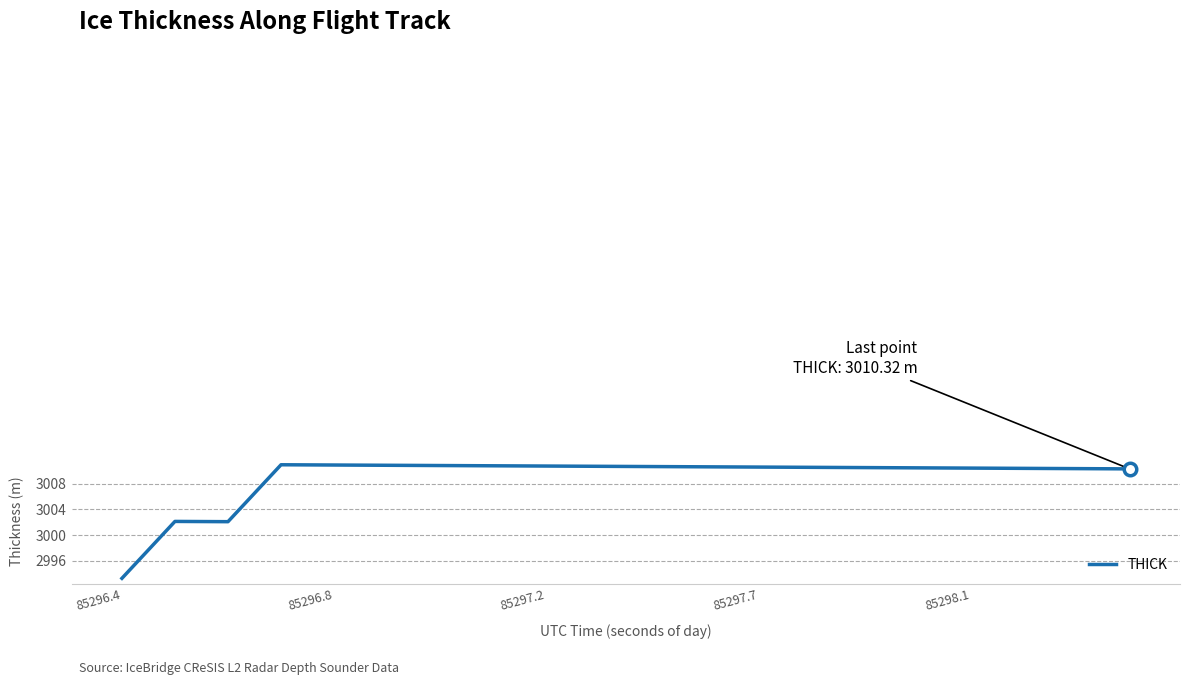

What is the difference between the maximum and minimum values?

17.7